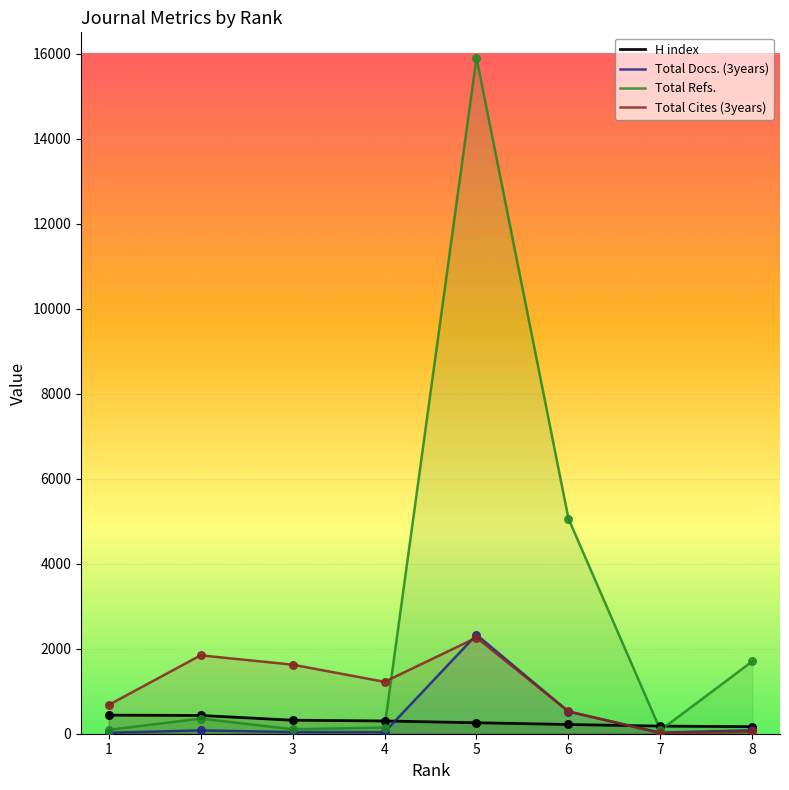

At which category is the sum across all series the highest?

5